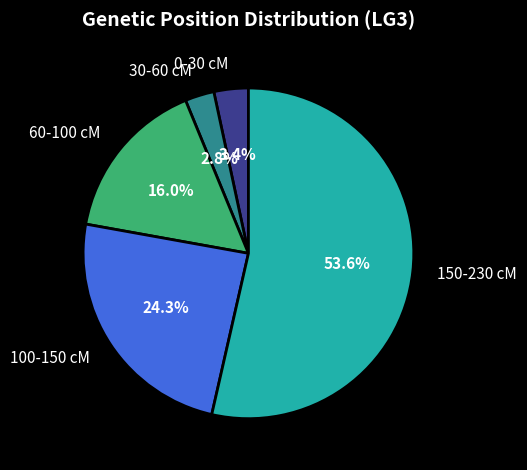

Approximately how many times larger is the value at 60-100 cM compared to 150-230 cM?

0.3